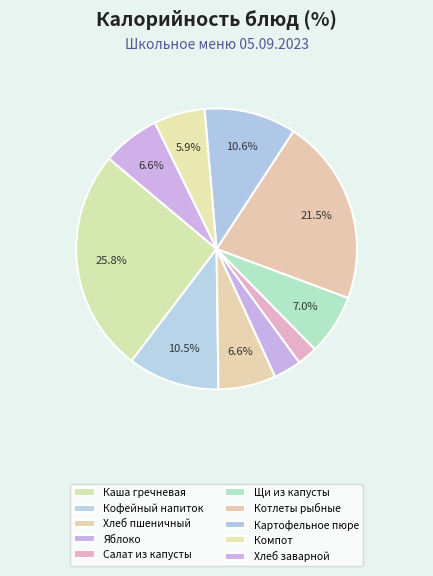

What percentage is the Картофельное пюре slice, to the nearest percent?

11%